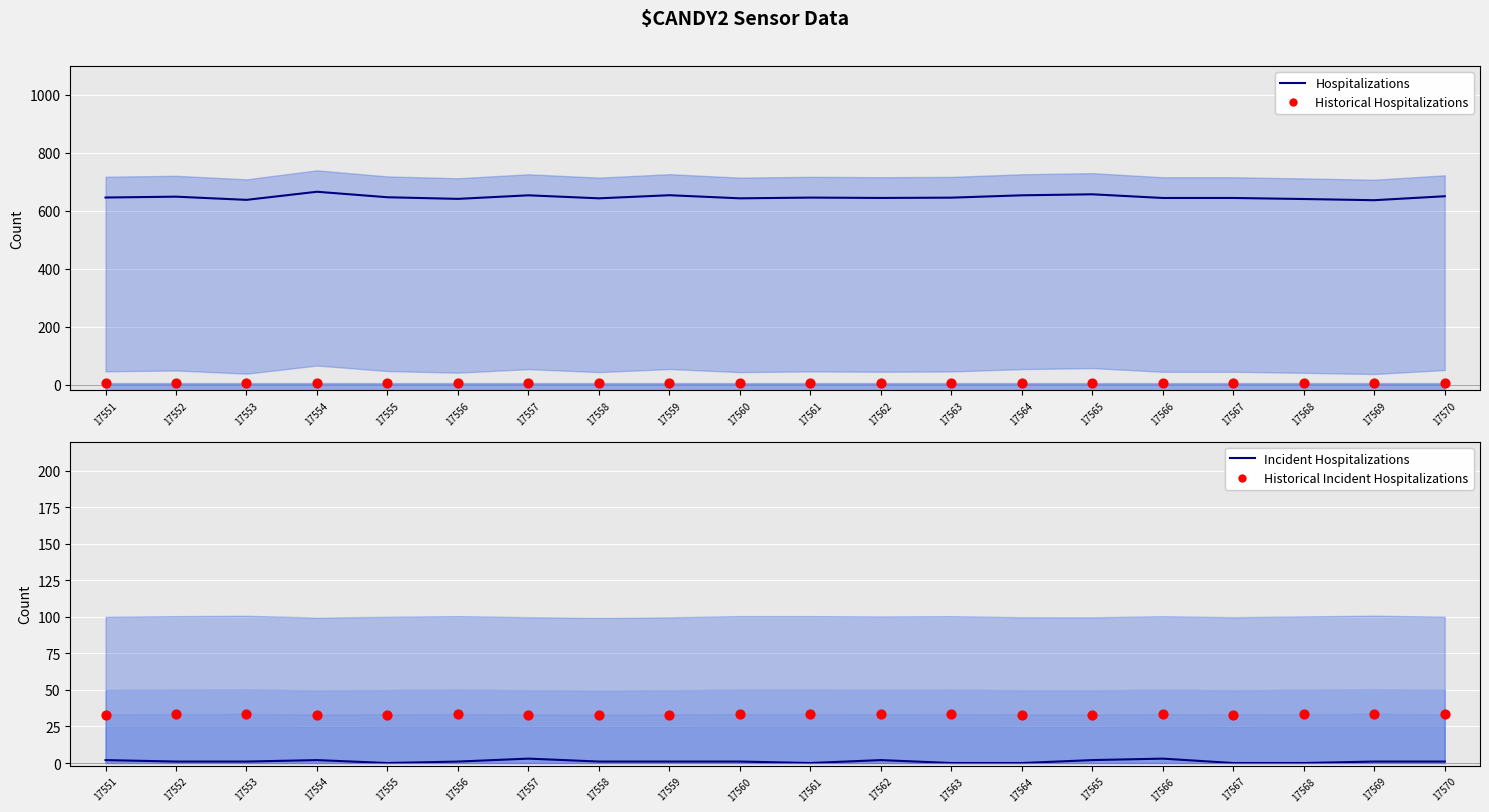

Which series contains the highest Y value?

Hospitalizations